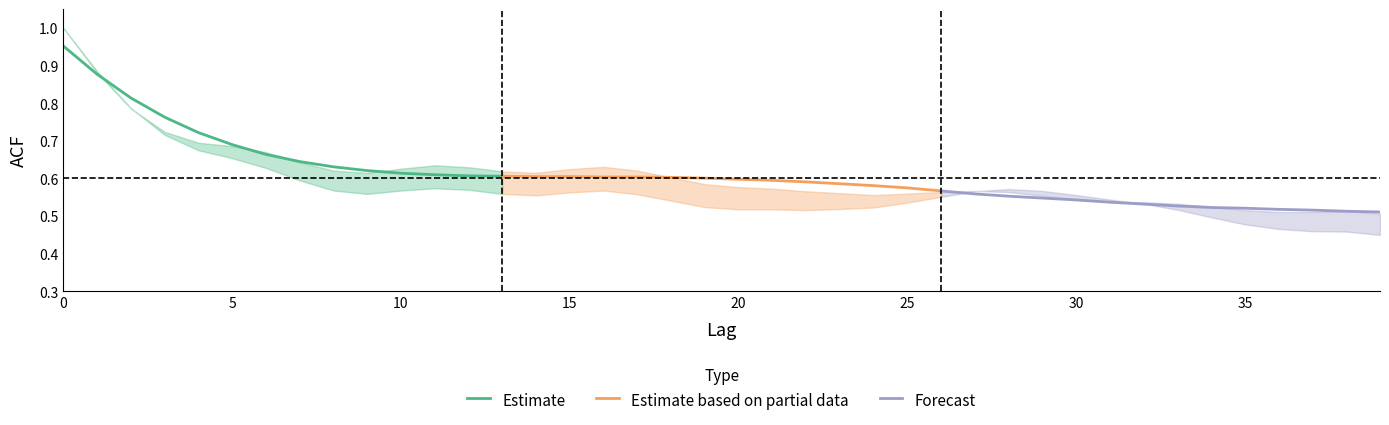

What is the average value of the Forecast series?

0.5